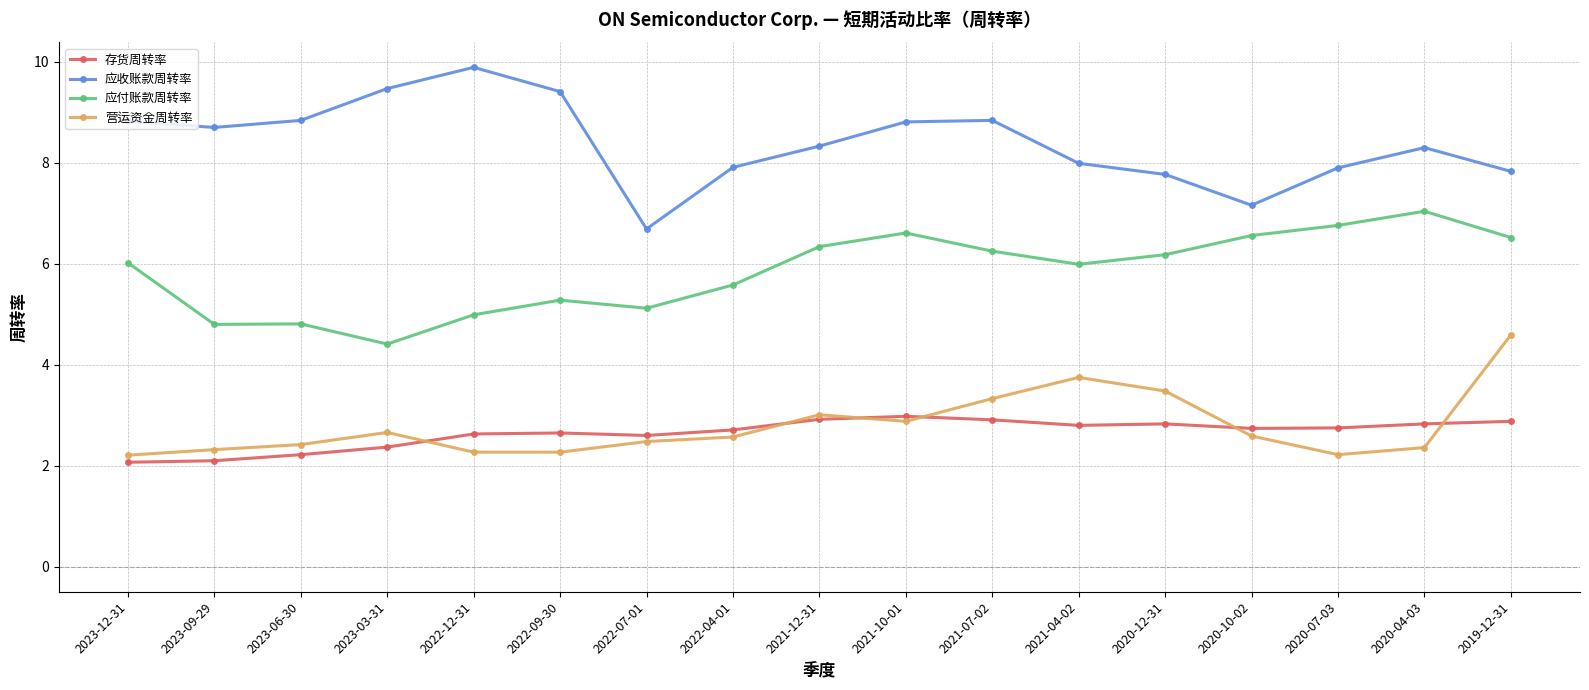

Read the 存货周转率 value at 2022-12-31.

2.6